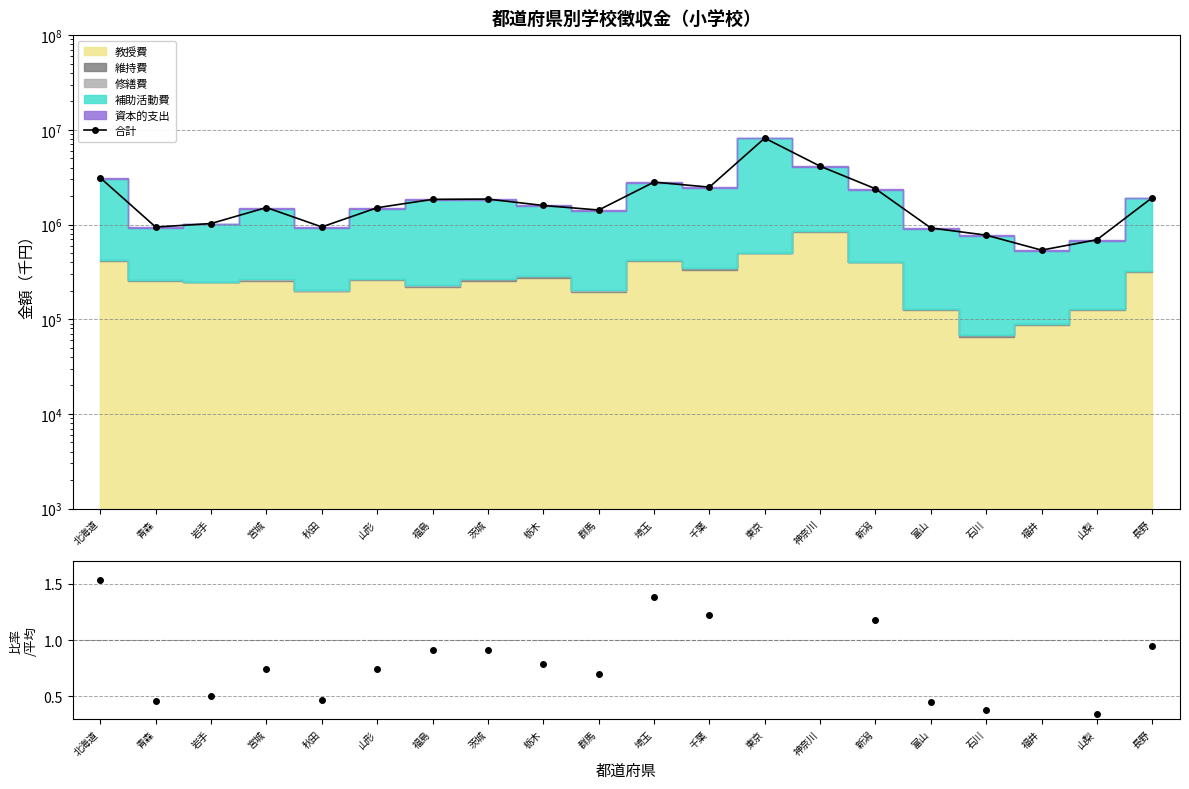

Which category has the highest value across all series?

東京